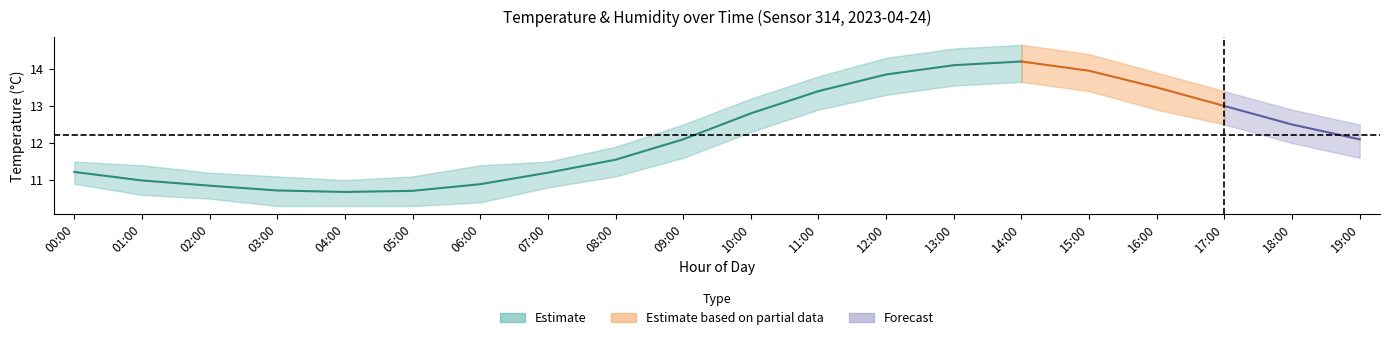

Count the number of categories in the chart.

20